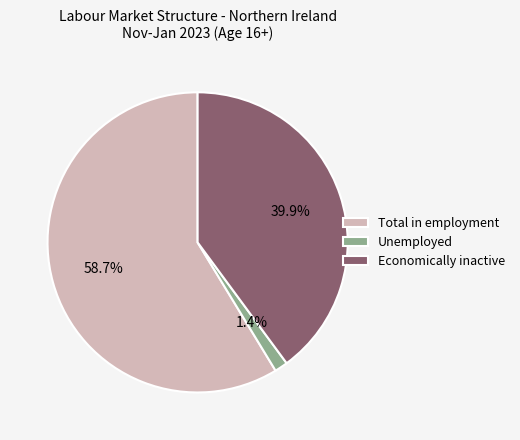

Between Total in employment and Economically inactive, which is larger?

Total in employment